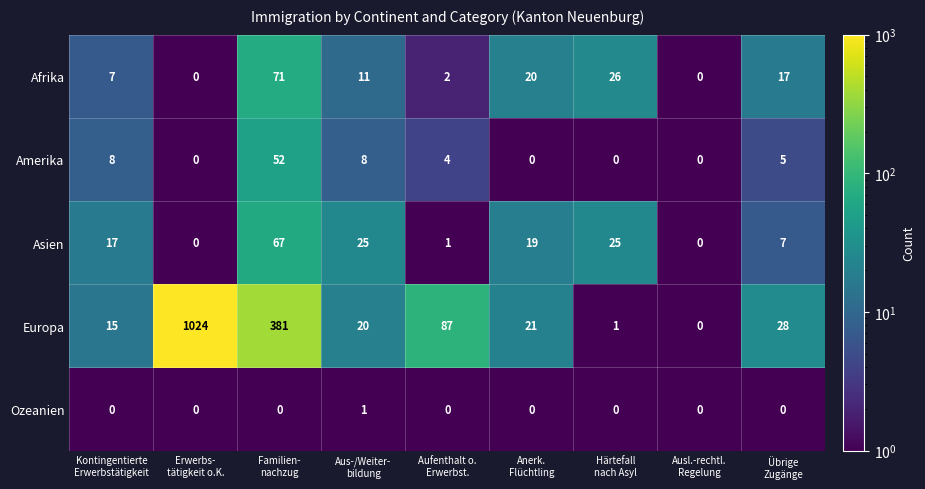

Which label corresponds to the largest value in the chart?

Erwerbs-
tätigkeit o.K.